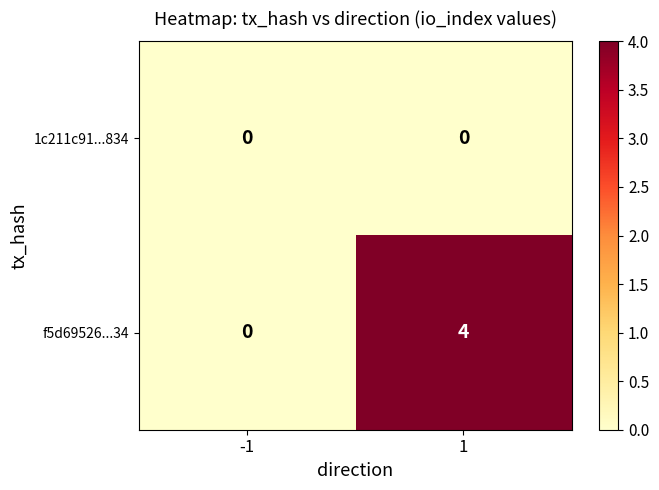

Rank the series by their average value, from lowest to highest.

1c211c91...834, f5d69526...34